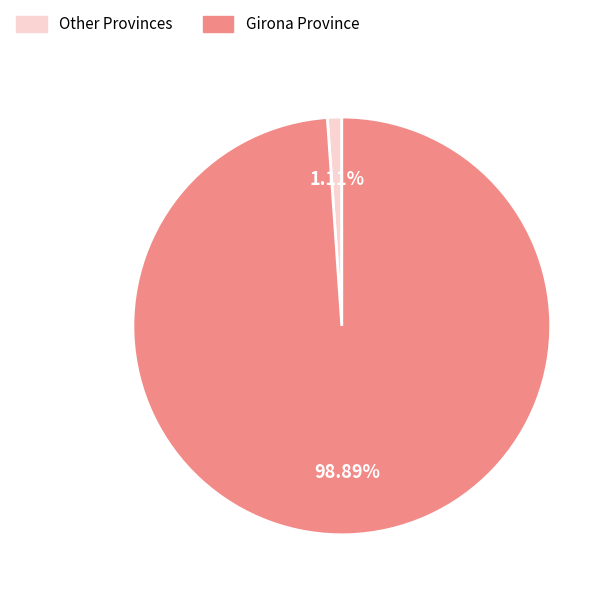

Does any single category account for the majority?

Yes